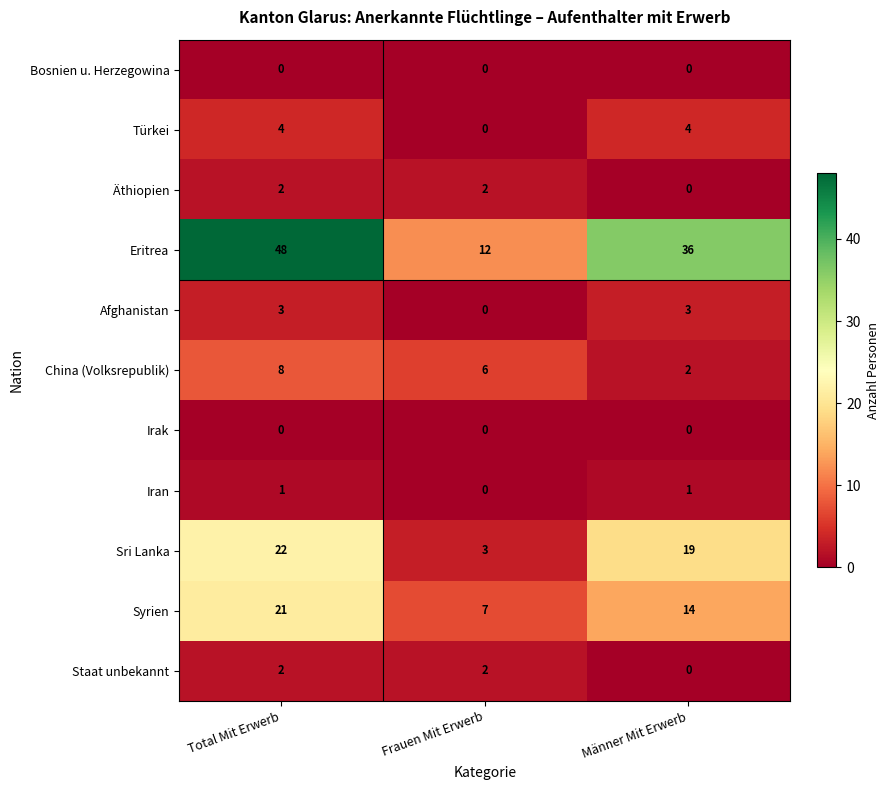

How many Türkei values are between 0 and 4?

3